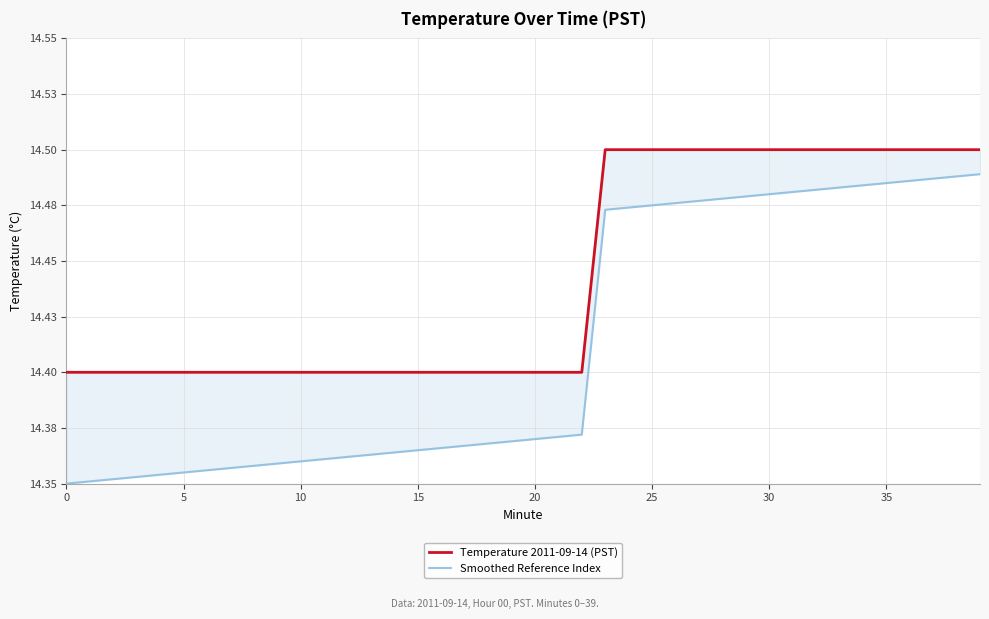

What is the minimum value shown in the chart?

14.3